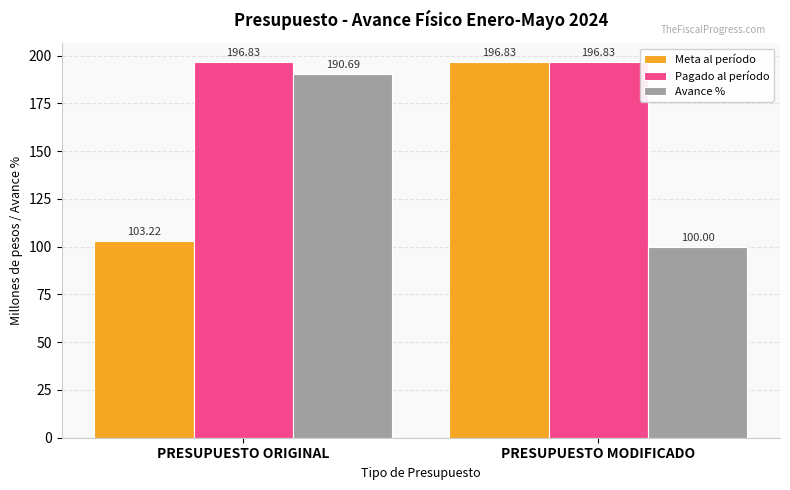

Which series has the widest spread of values?

Meta al período